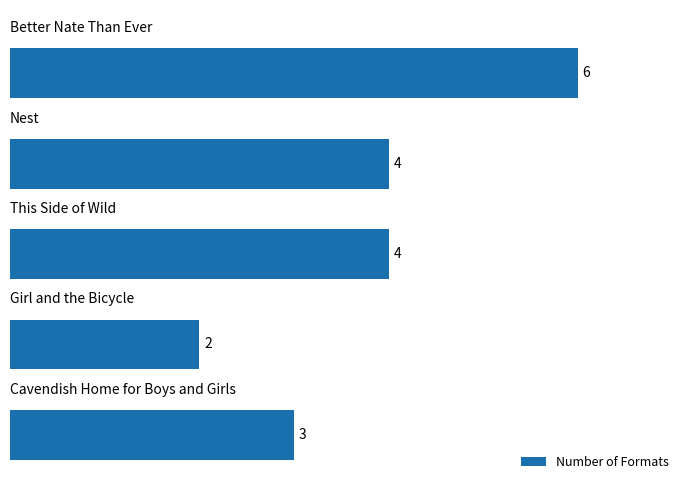

How many values are between 3 and 4?

3